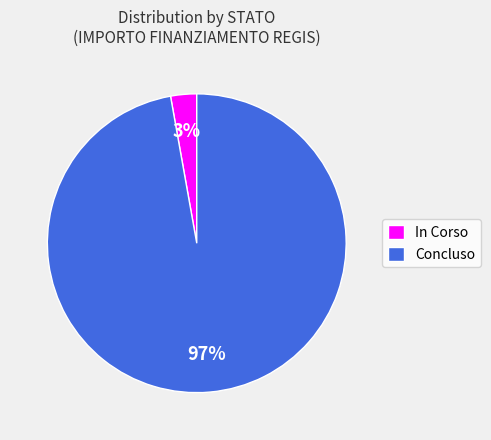

What is the largest slice in the pie chart?

Concluso